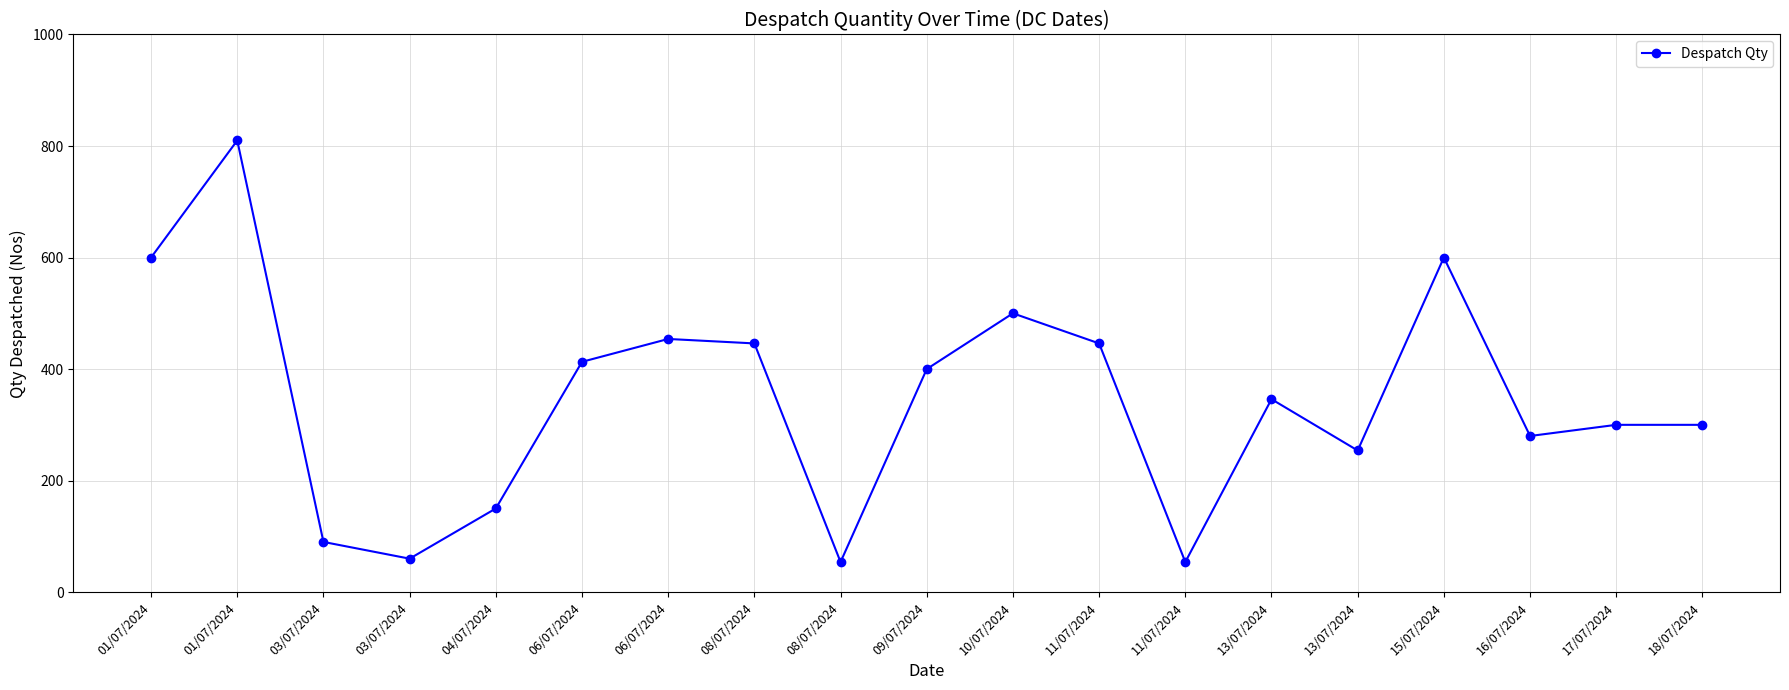

How many data points are less than 346?

9